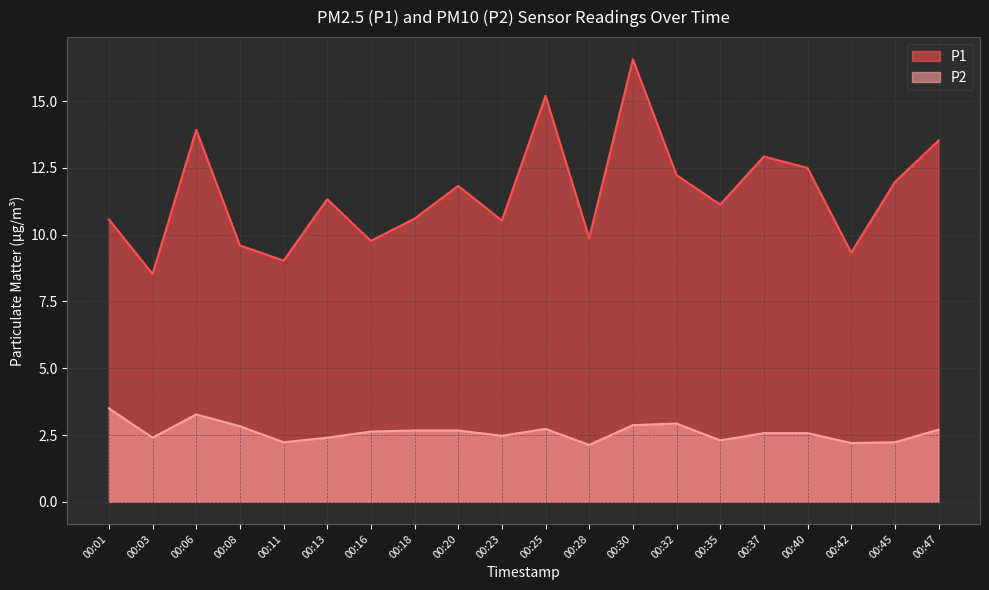

What is the sum of the P1 values at 00:25 and 00:13?

26.5